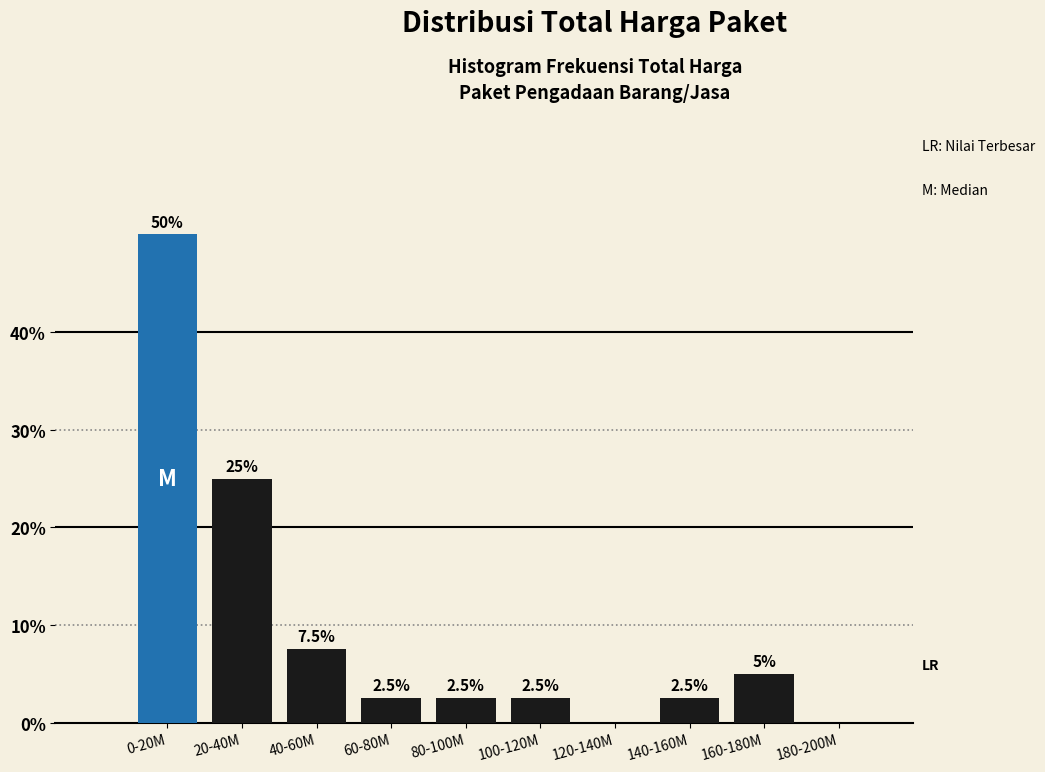

Reading right to left, extract all data points from this chart.

180-200M=0.0	160-180M=5.0	140-160M=2.5	120-140M=0.0	100-120M=2.5	80-100M=2.5	60-80M=2.5	40-60M=7.5	20-40M=25.0	0-20M=50.0